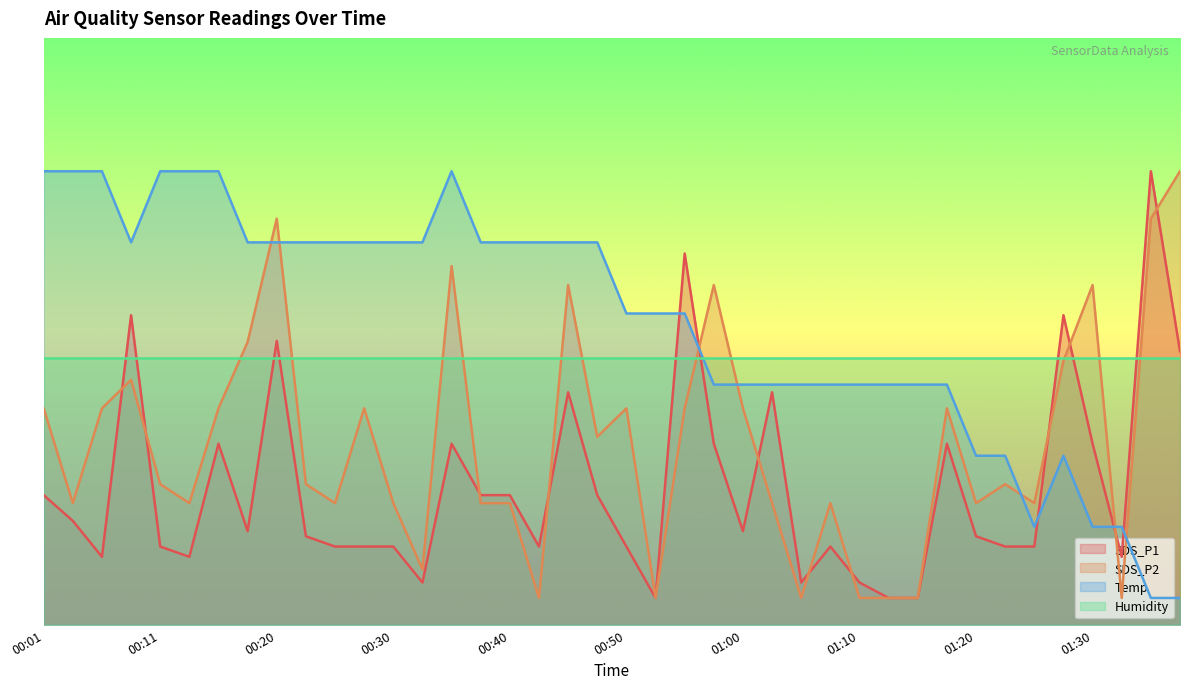

What are all the series names shown in the legend?

SDS_P1, SDS_P2, Temp, Humidity